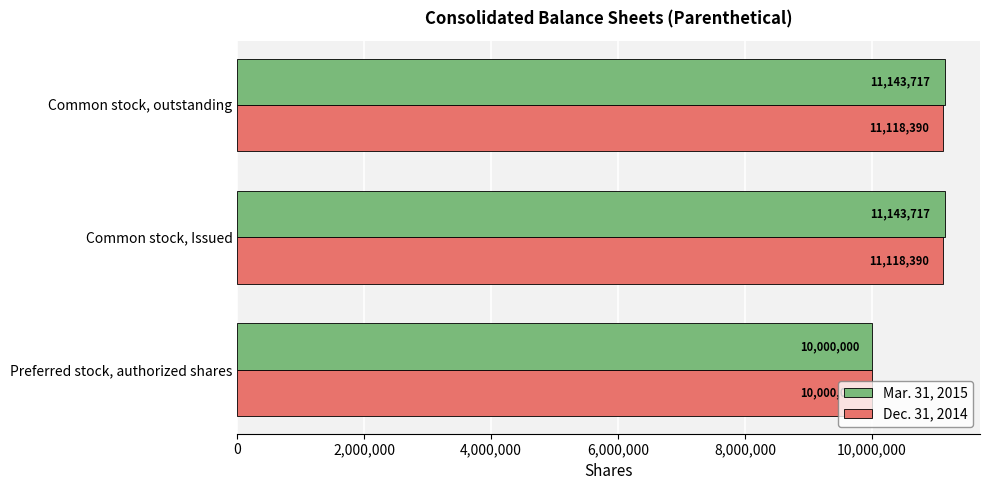

Is it true that Dec. 31, 2014 equals 14910047 at Common stock, outstanding?

False